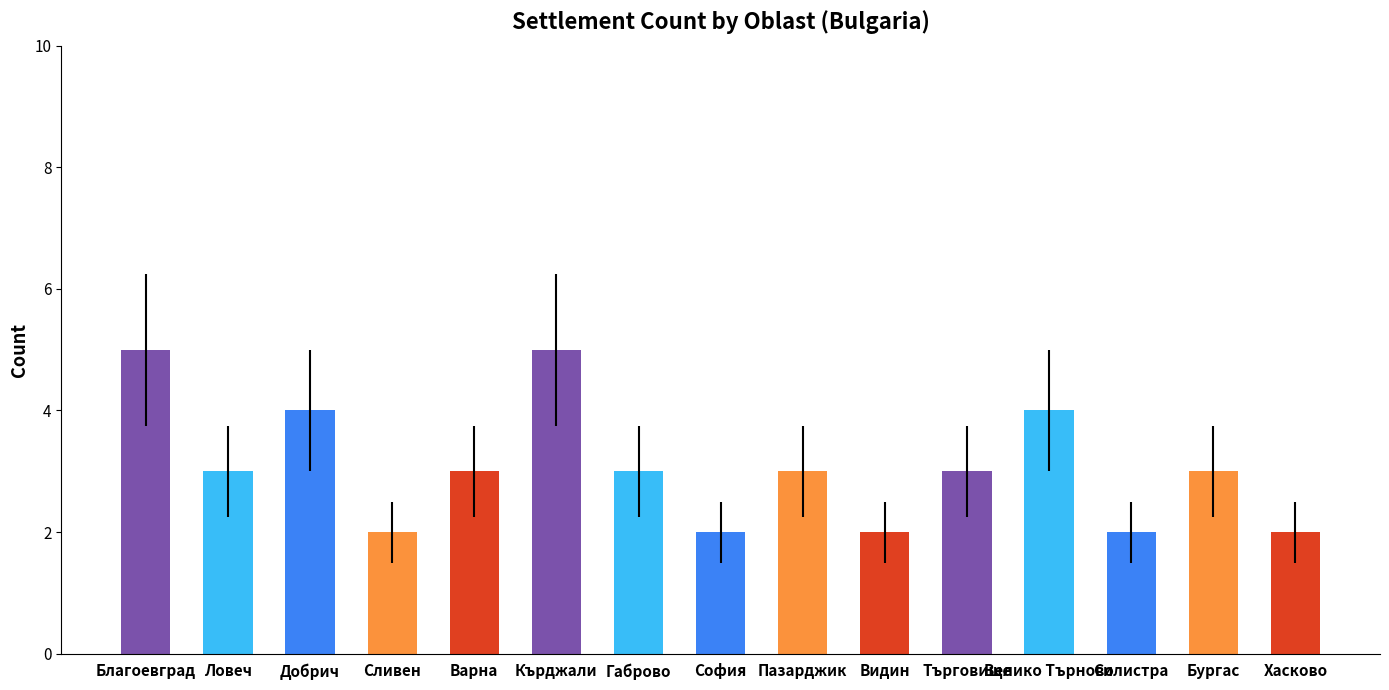

What is the maximum value shown in the chart?

5